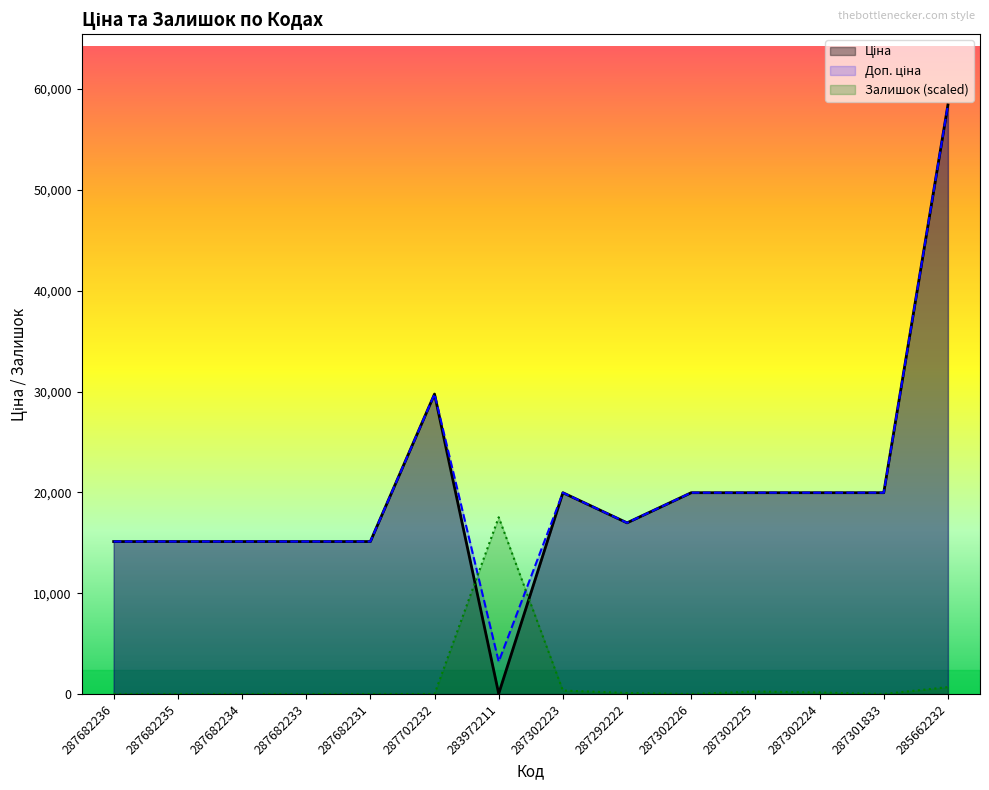

Which category has the highest value in the Ціна series?

285662232